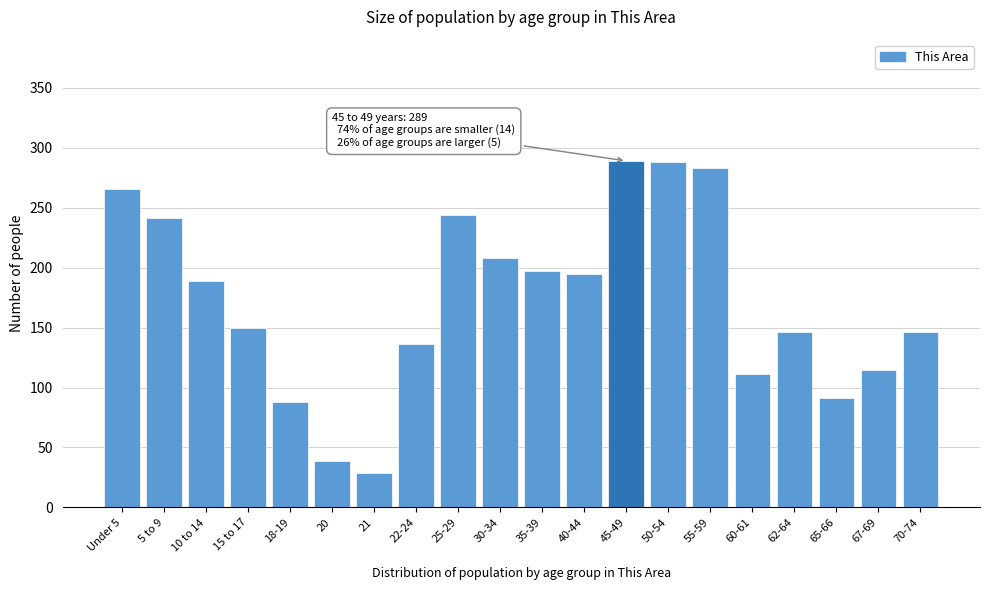

Read the value at 45-49, to the nearest 50.

300